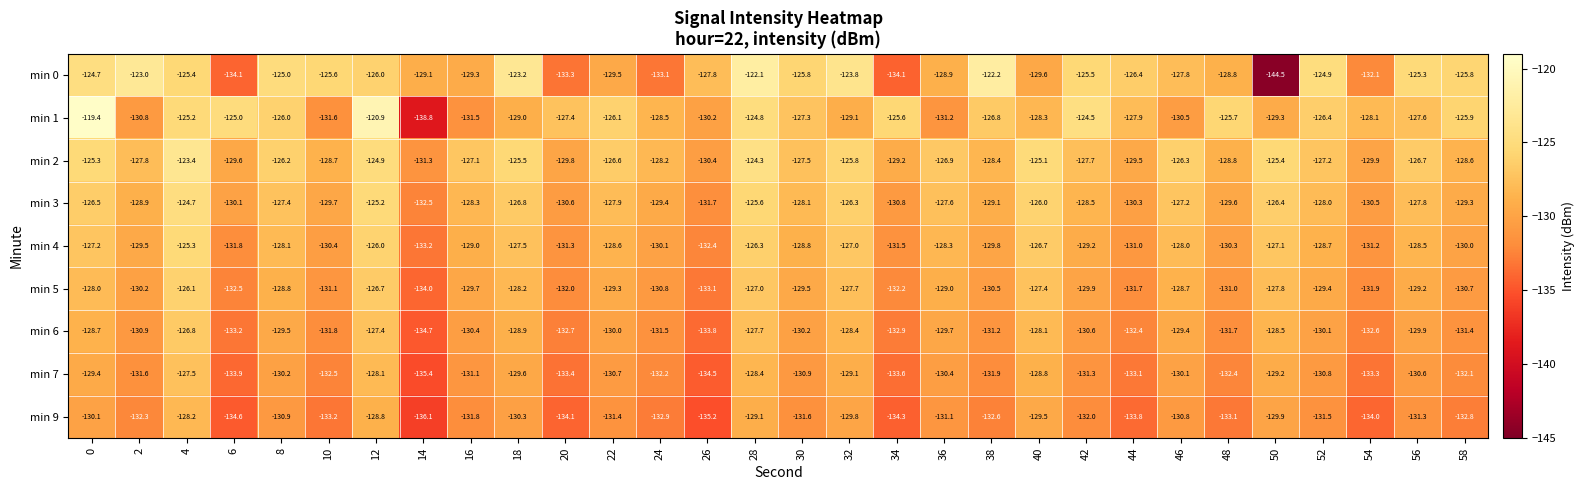

Which series changed the most between 10 and 58?

min 1